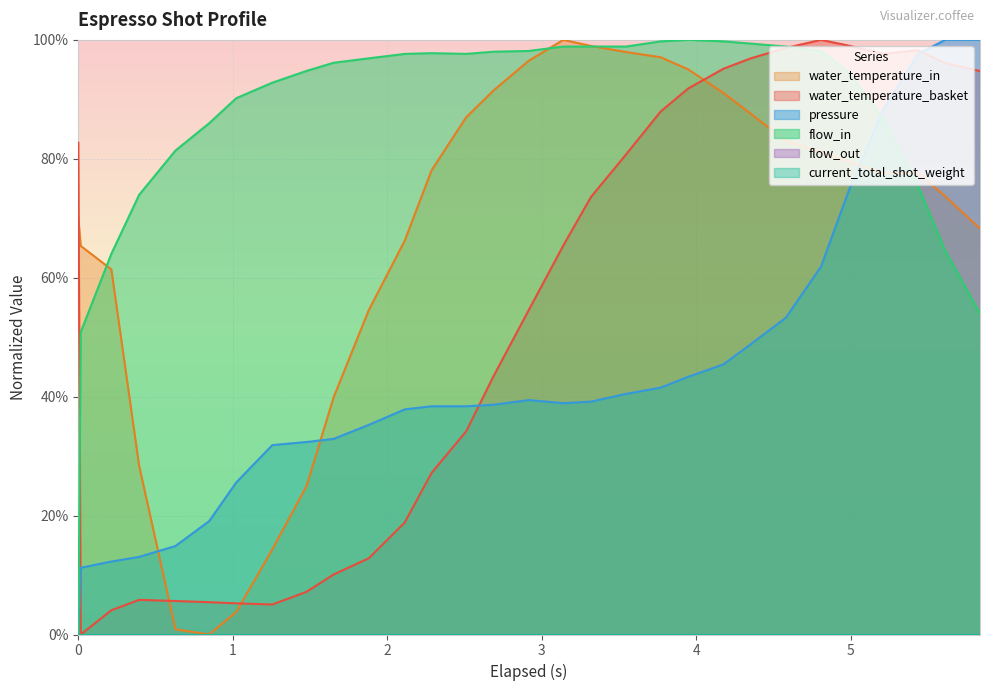

Does the chart display data point markers on the line(s)?

No